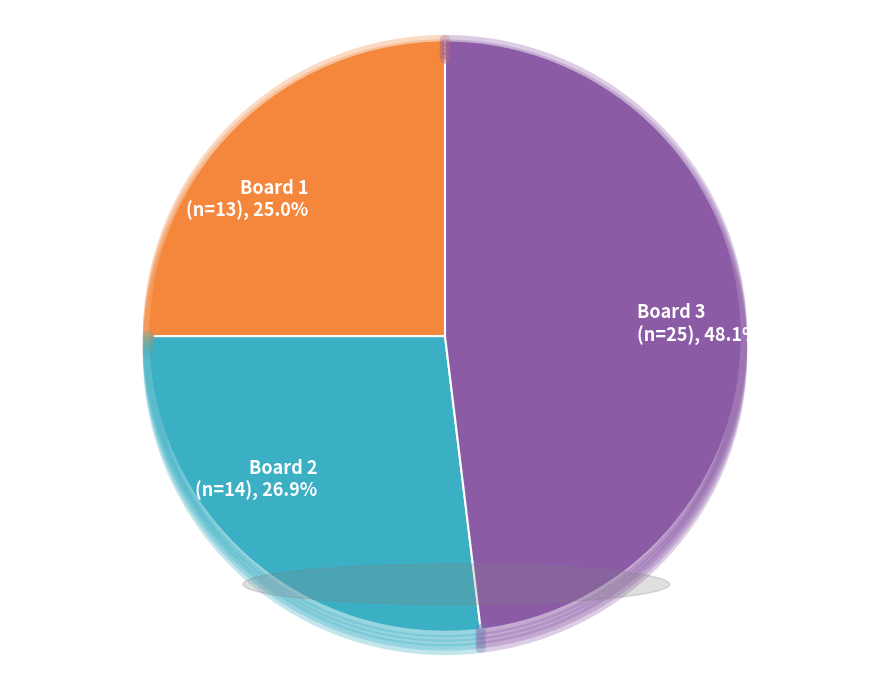

To the nearest percent, what is the average slice percentage?

33%